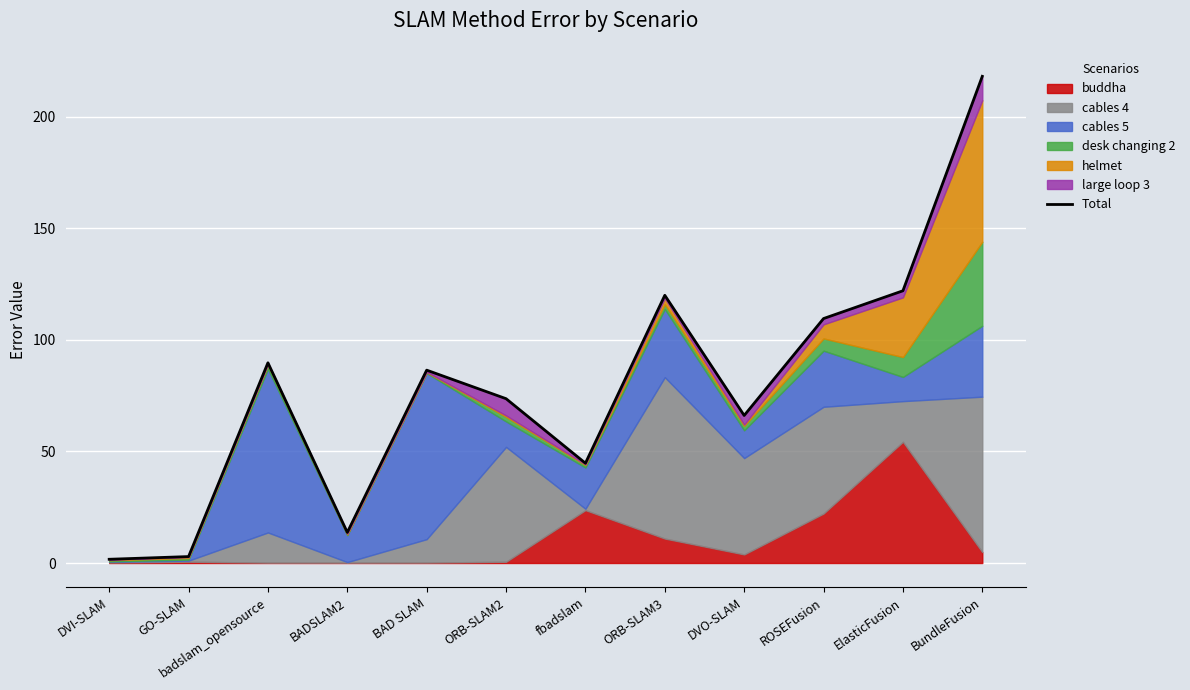

What is the difference between the values at DVI-SLAM and badslam_opensource?

88.1